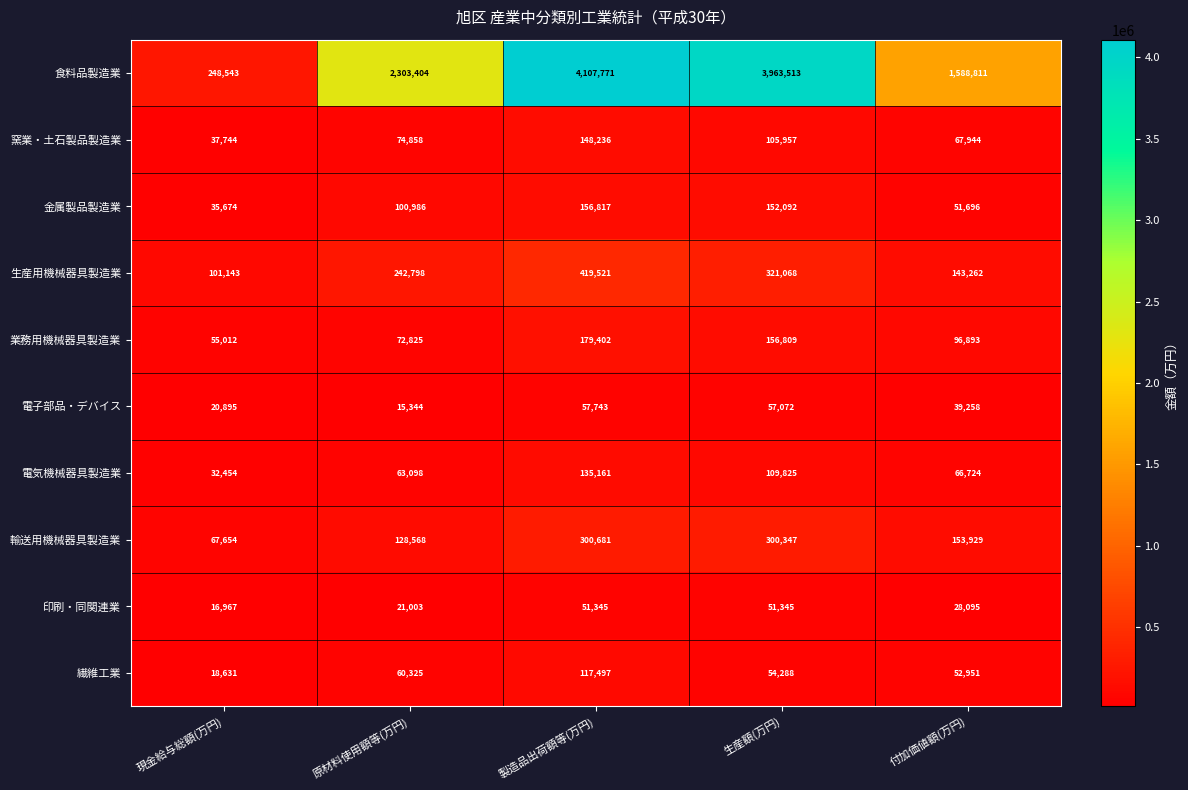

What is the sum of the 金属製品製造業 values at 製造品出荷額等(万円) and 原材料使用額等(万円)?

257803